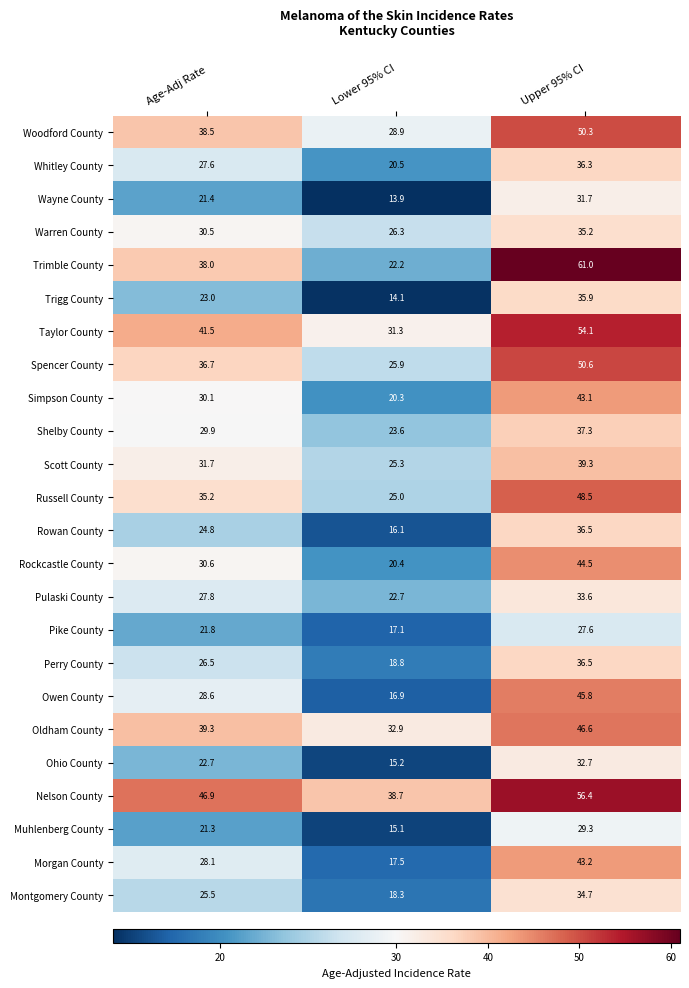

How many data points does each series have?

3